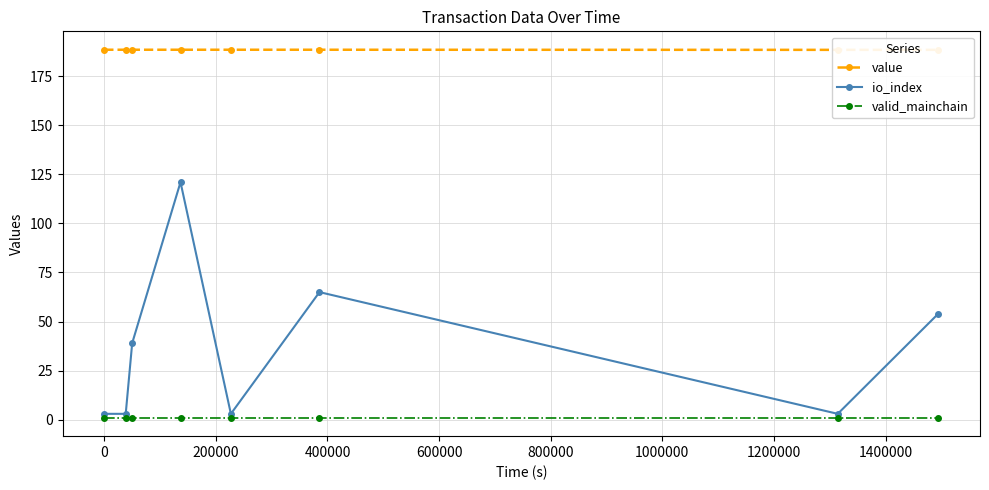

At how many categories does at least one series exceed 41?

8